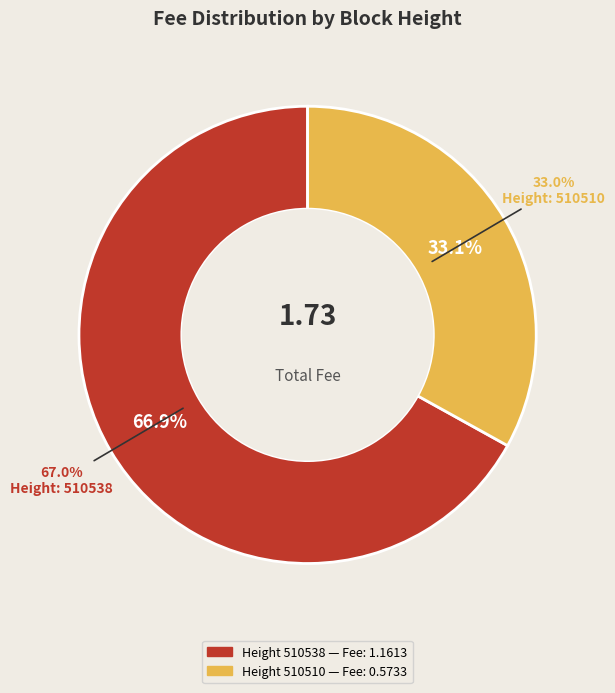

What is the change in value from 510538 to 510510?

-0.6